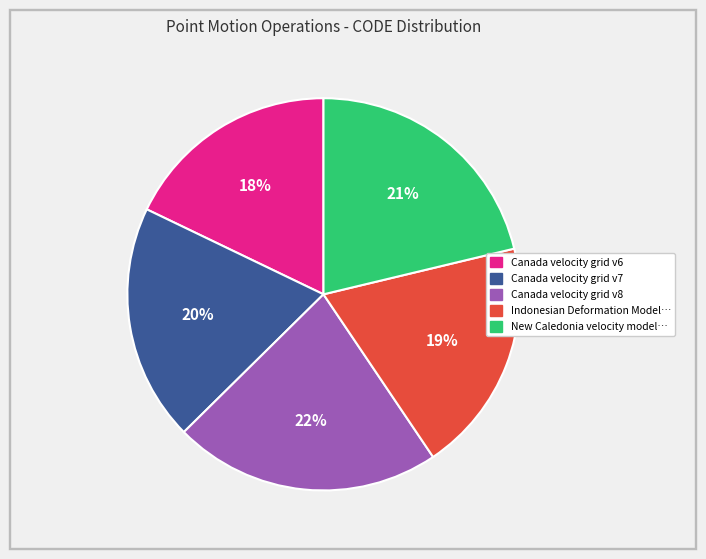

To the nearest percent, what is the difference between the largest and smallest slice percentages?

4%